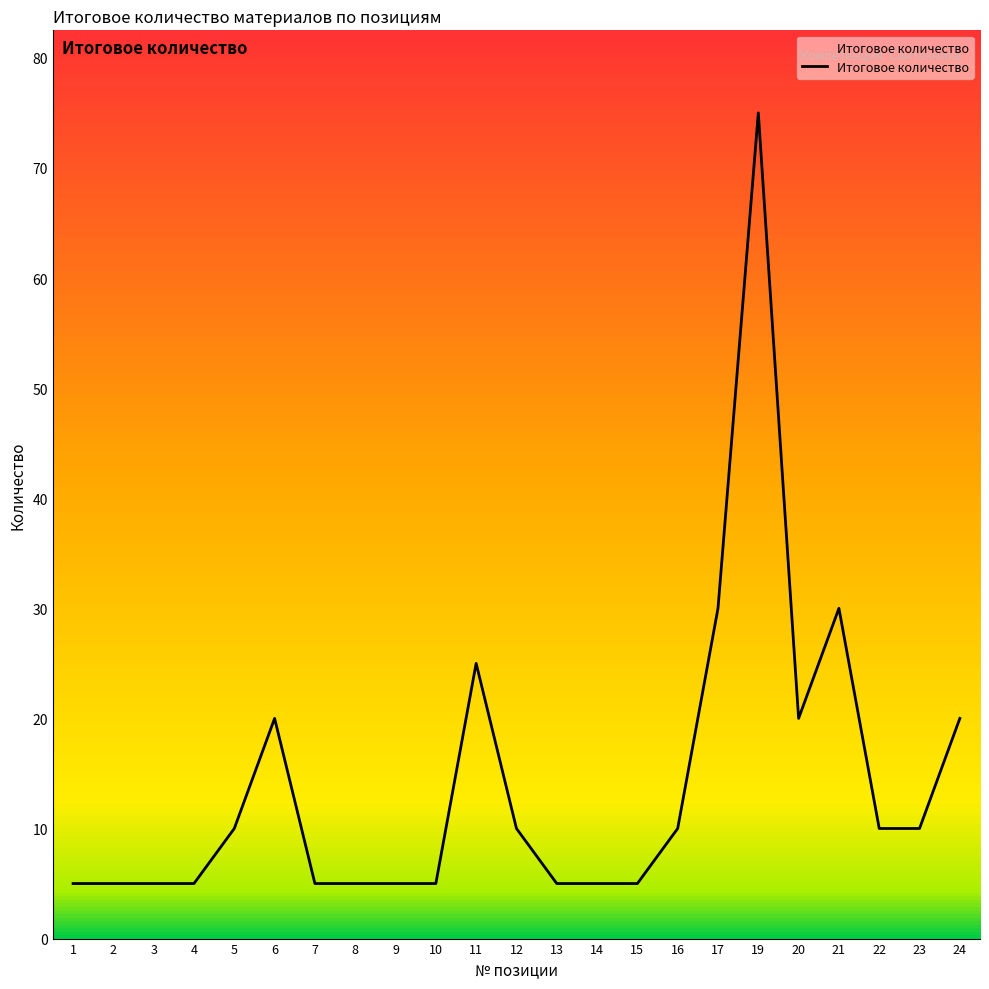

How many values are below 10?

11